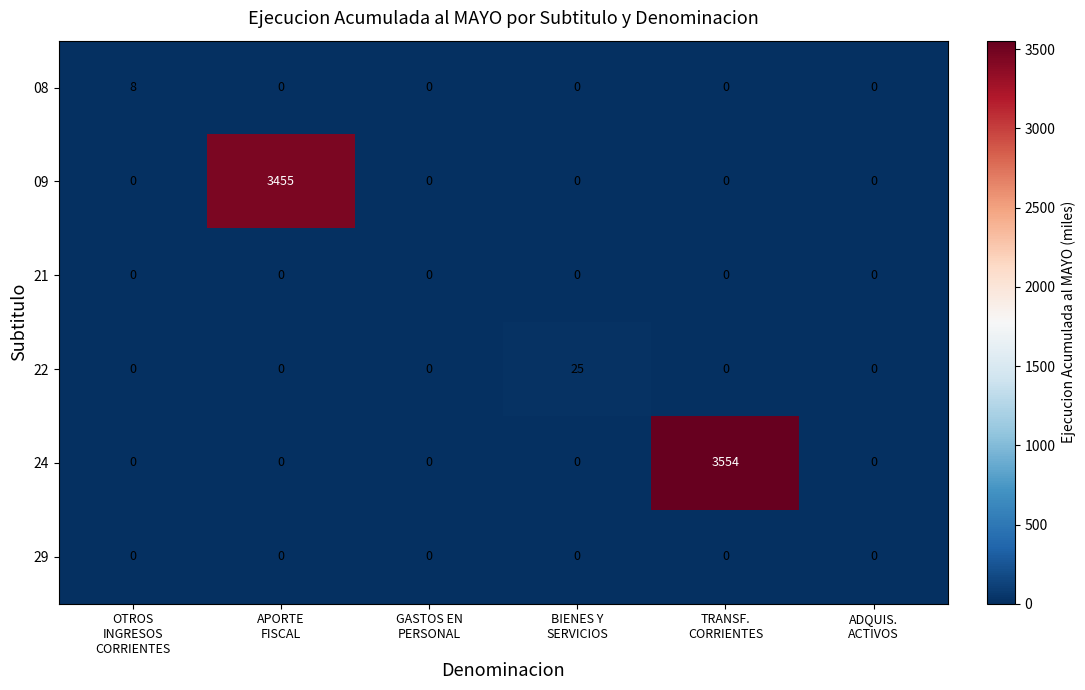

What is the highest value of the 08 series?

8